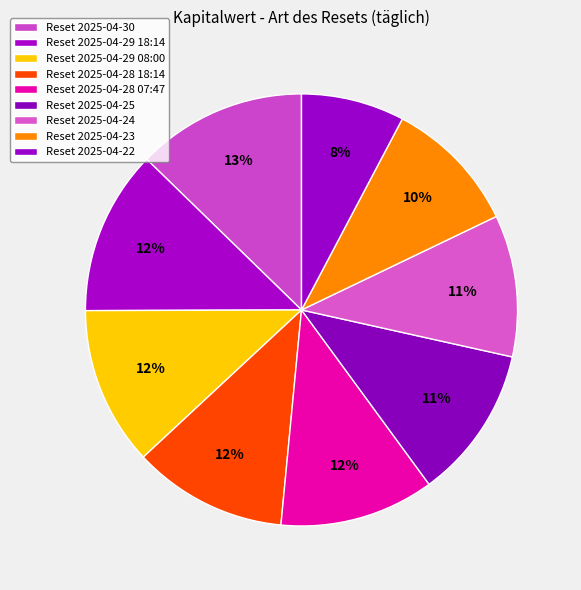

How many slices are in this pie chart?

9